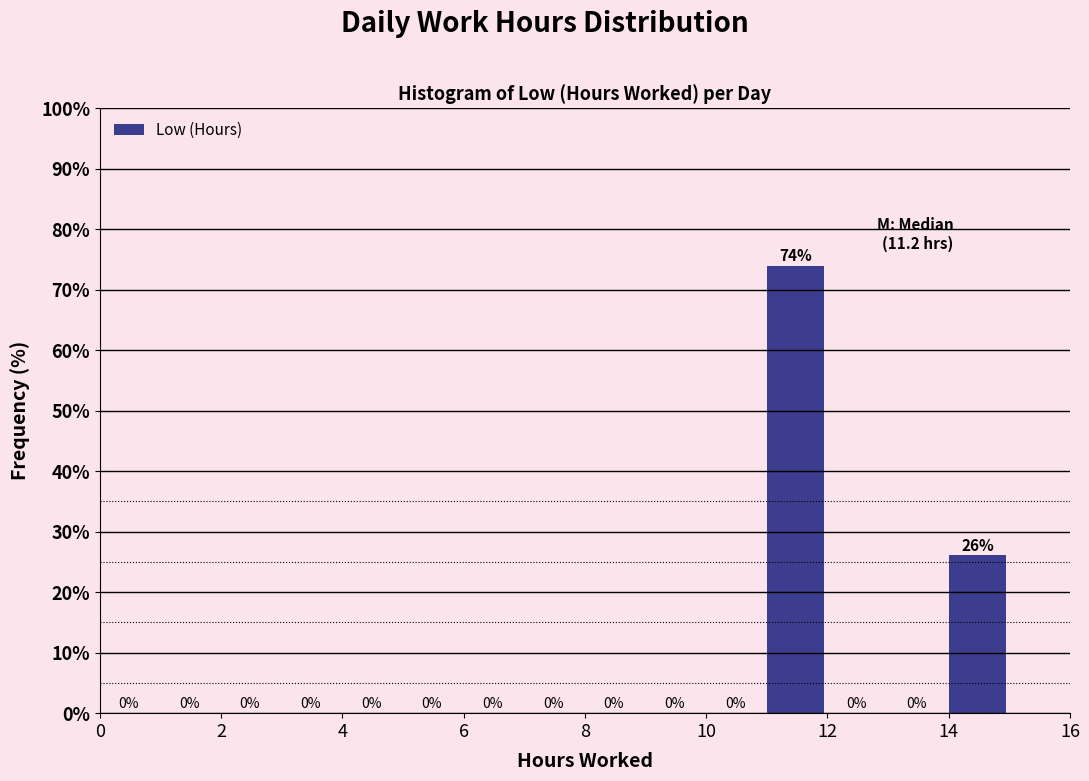

How tall is the bar that spans 14 to 15 on the x-axis?

26